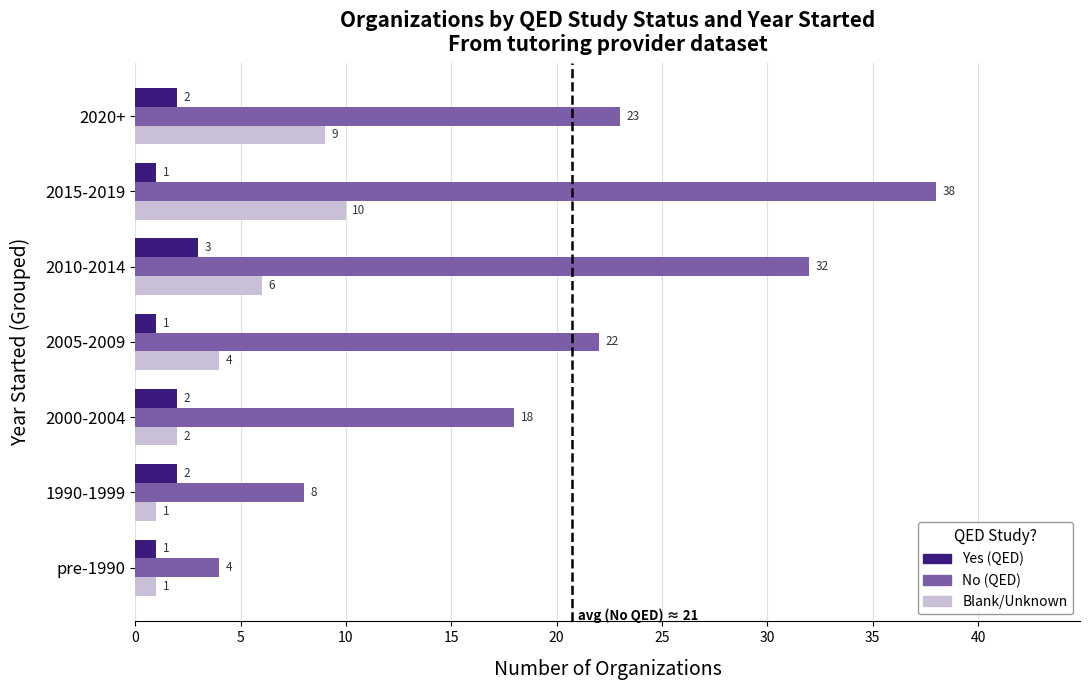

Rank the series by their maximum value, from highest to lowest.

No (QED), Blank/Unknown, Yes (QED)